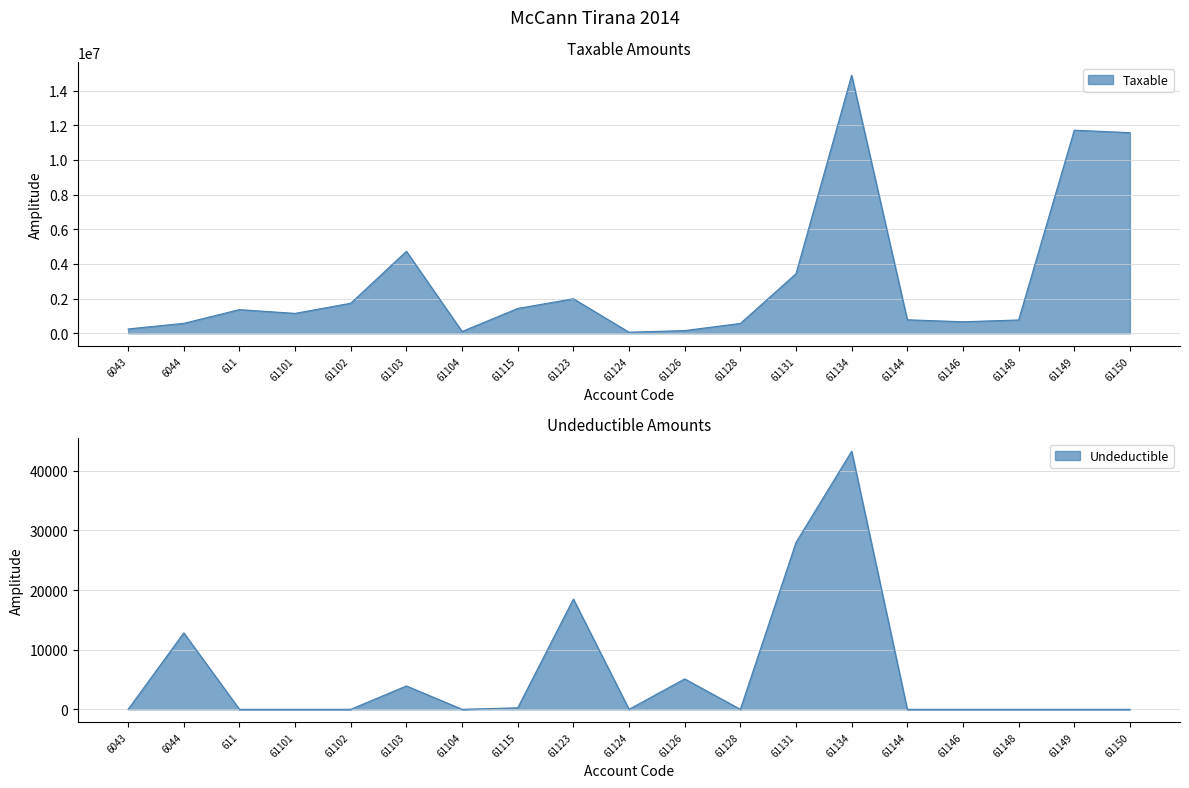

At which label does Taxable first exceed 1149043?

611